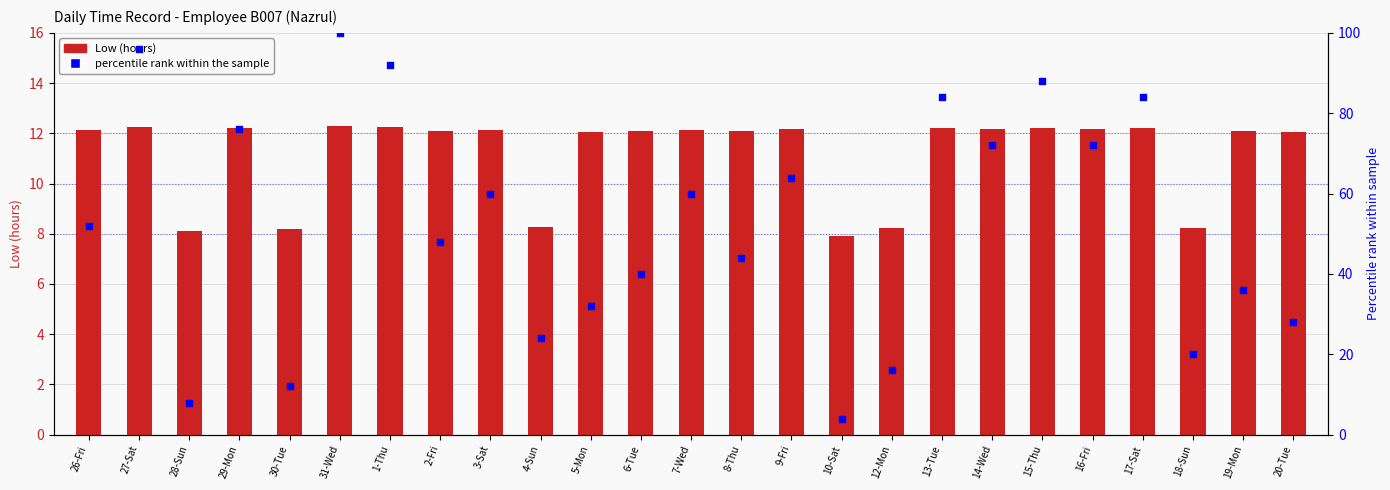

Which series has the largest Y range (max minus min)?

percentile rank within the sample